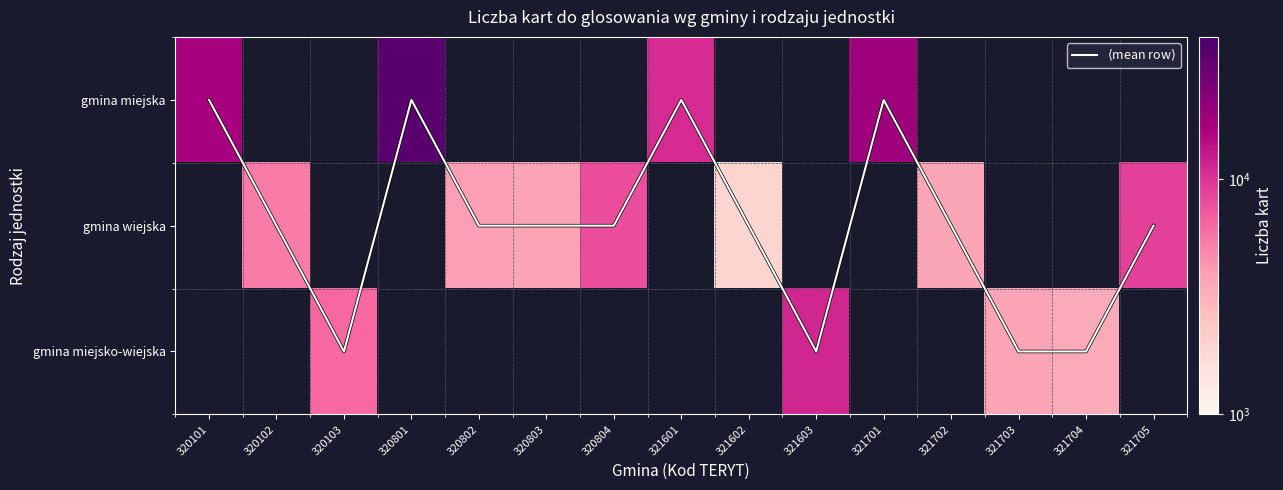

Is it true that gmina miejsko-wiejska equals 3490.0 at 321704?

True